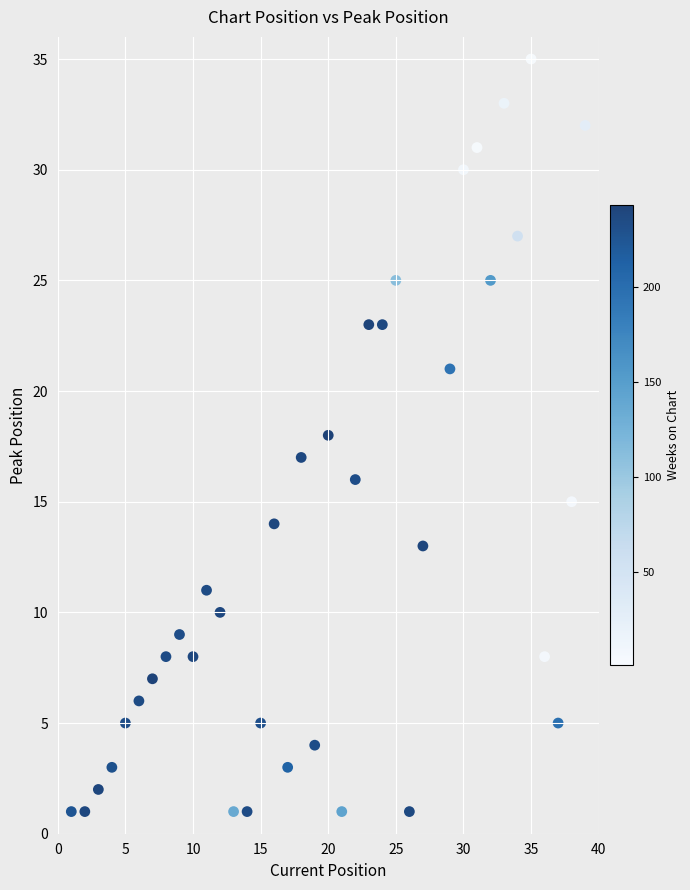

What is the range of X values (max minus min)?

38